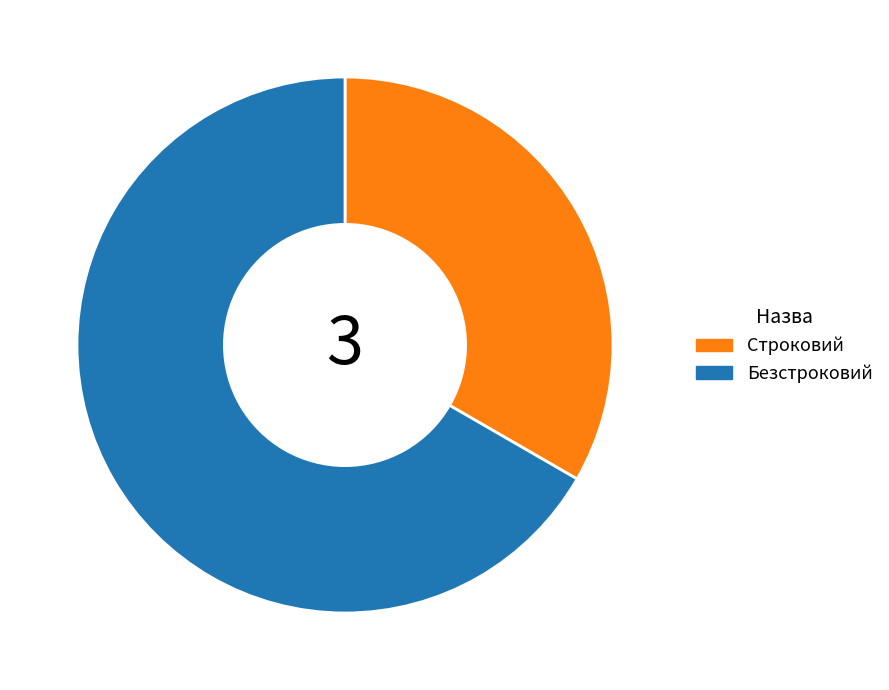

Which slice is the smallest?

Строковий